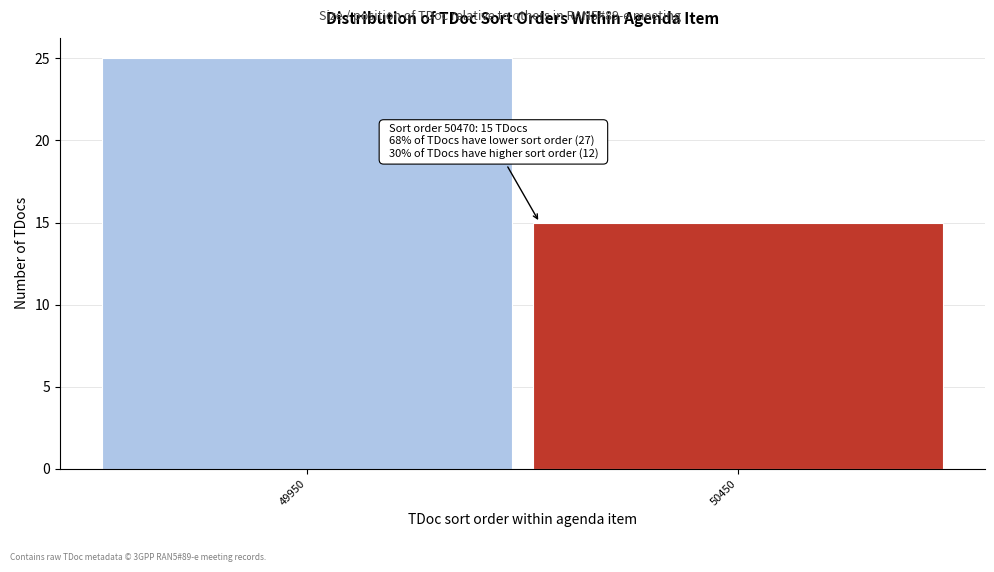

Reading left to right, list all the values displayed in this chart.

25	15